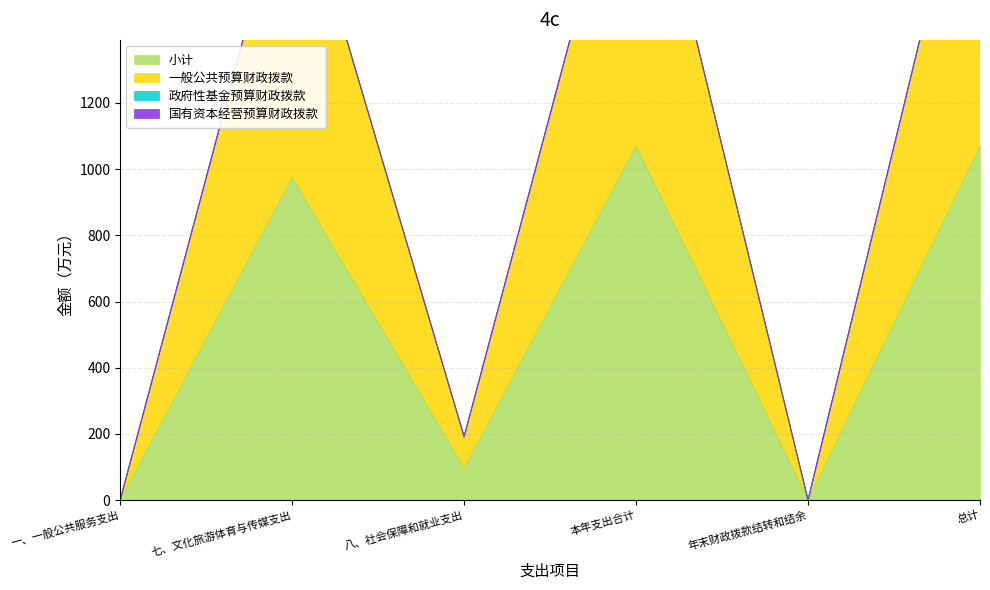

Which series has the widest spread of values?

一般公共预算财政拨款